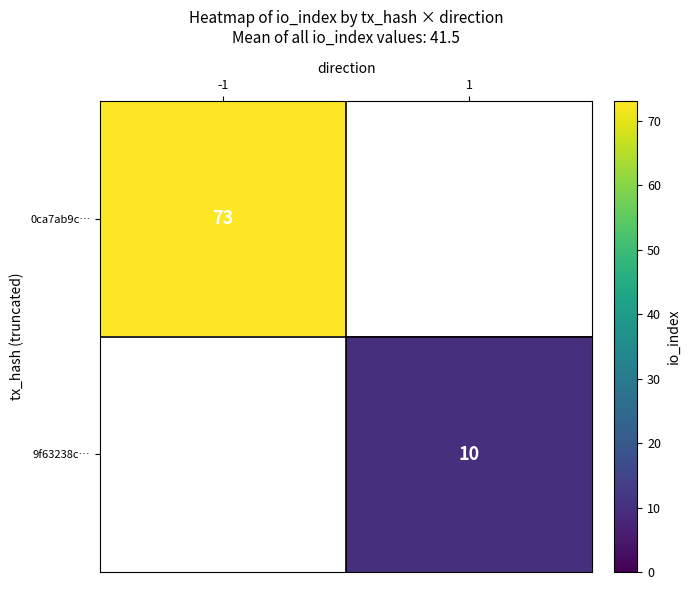

True or false: 9f63238c… has a value of 10 at 1.

True